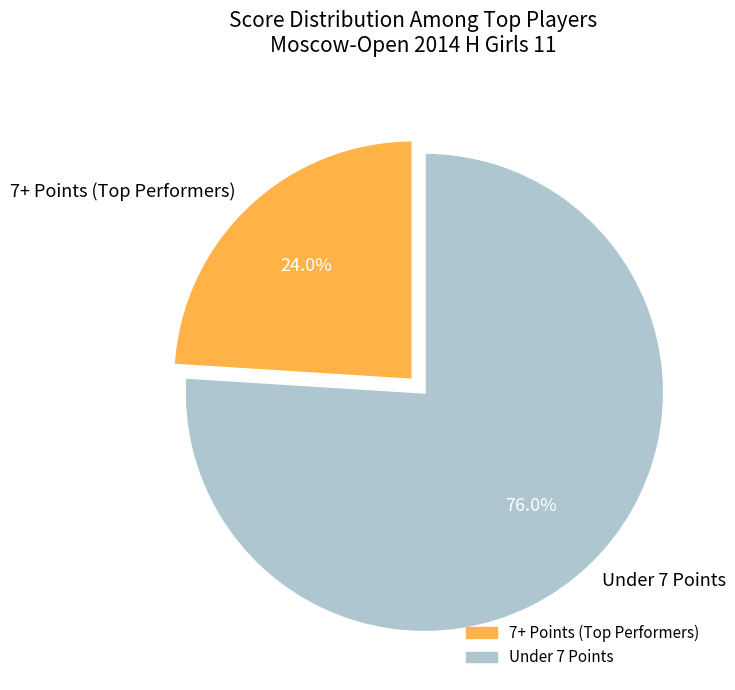

Is there any slice that represents more than half of the pie?

Yes